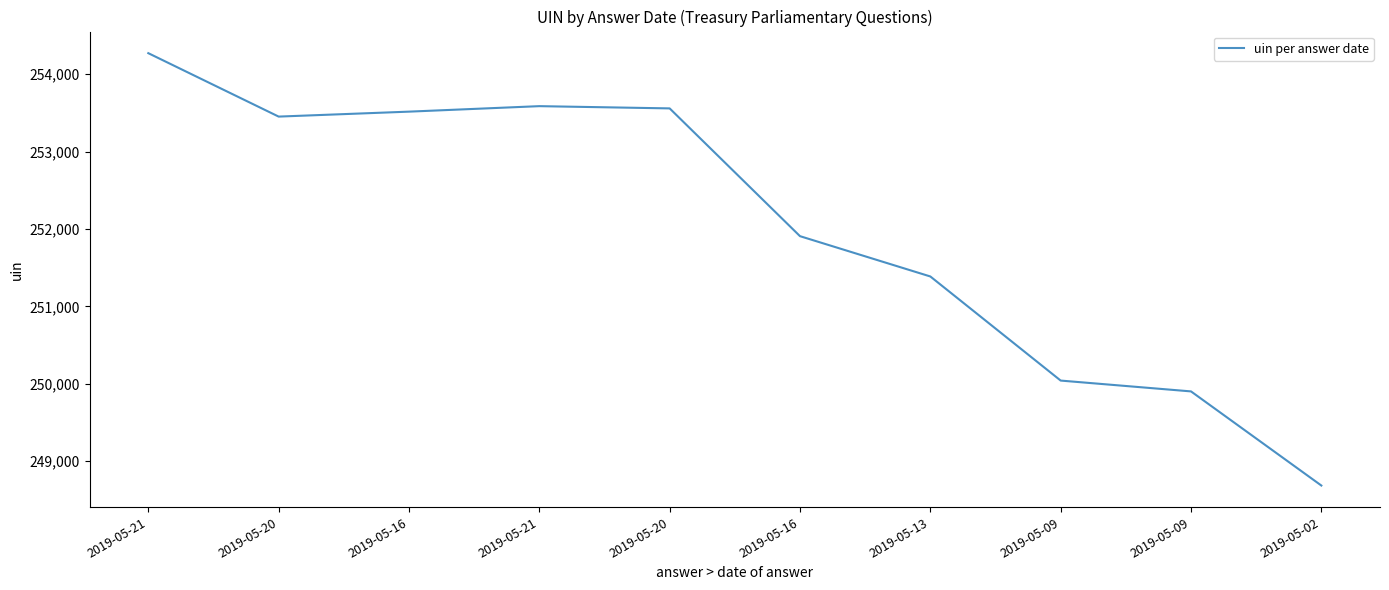

What is the difference between the maximum and minimum values?

5590